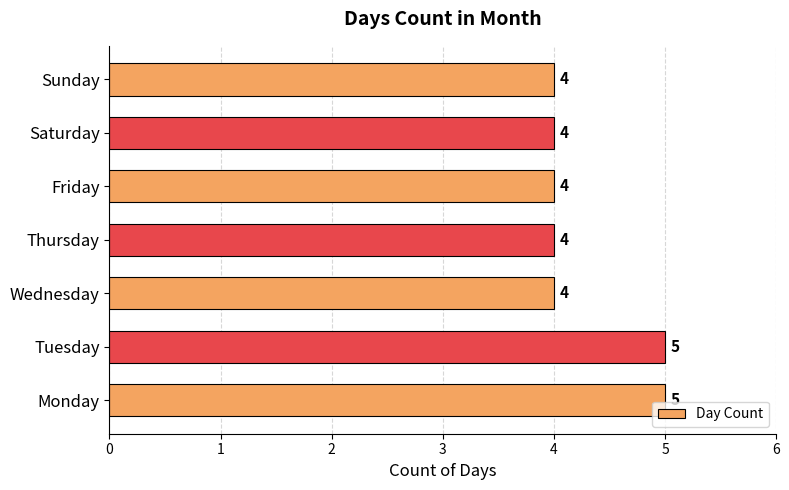

Approximately how many times larger is the value at Sunday compared to Monday?

0.8